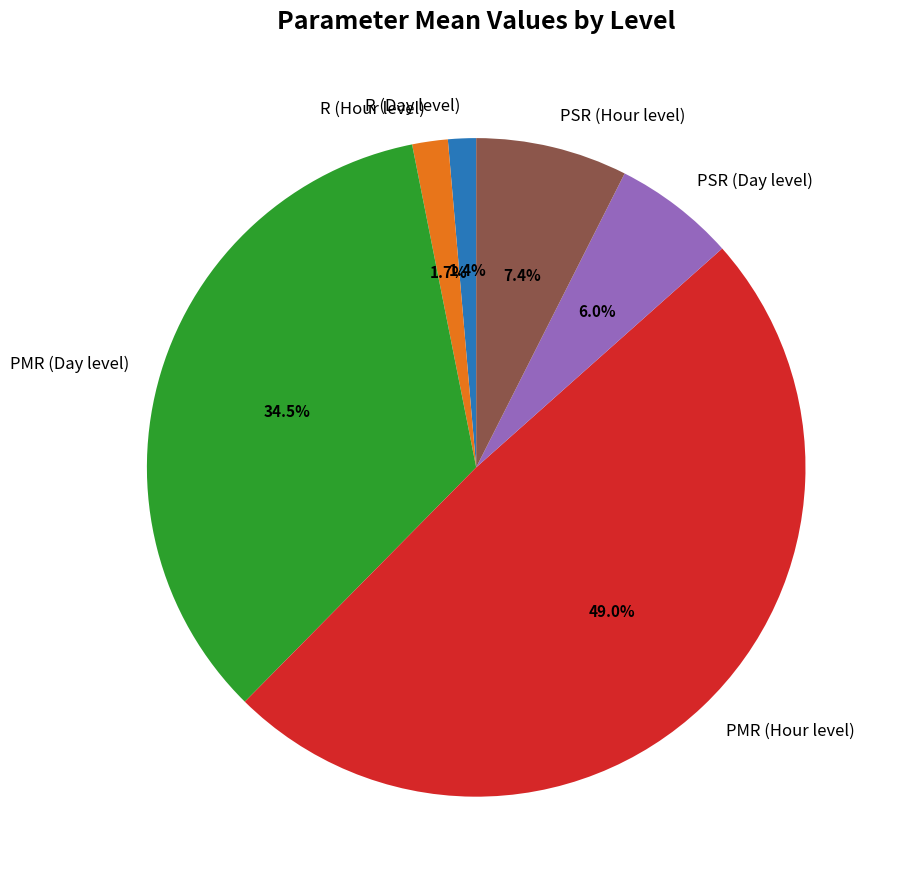

To the nearest percent, what is the difference between the PSR (Hour level) and R (Hour level) slice percentages?

6%